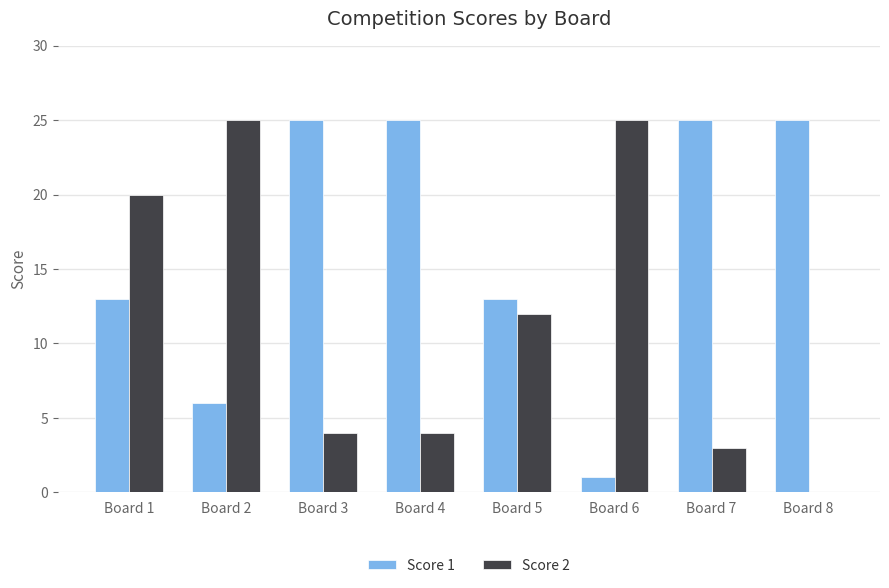

Between Board 2 and Board 7, which series saw the biggest shift?

Score 2